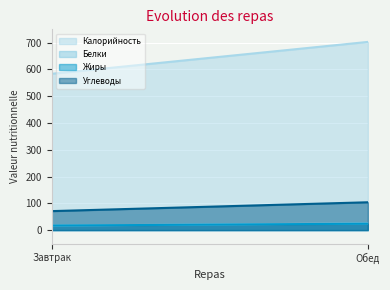

Which category has the highest value in the Калорийность series?

Обед